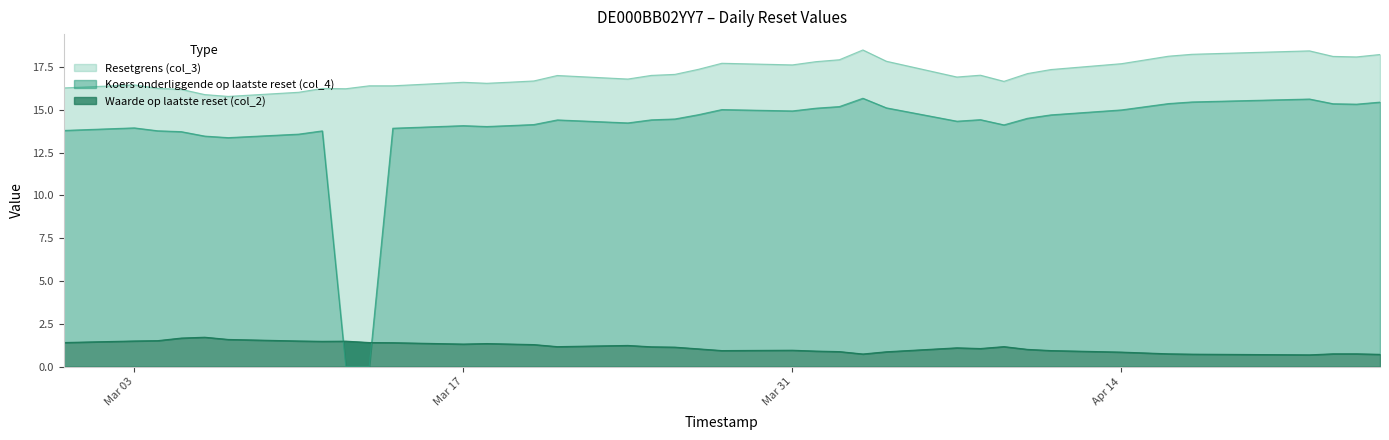

What is the difference between the highest and lowest values at 2025-04-11?

16.4